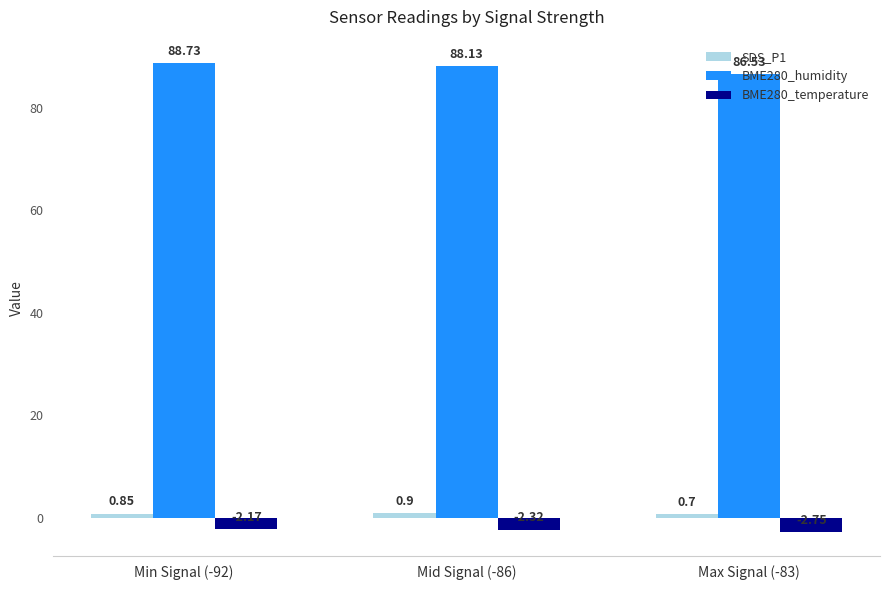

What value does the BME280_humidity series have at Min Signal (-92)?

88.7